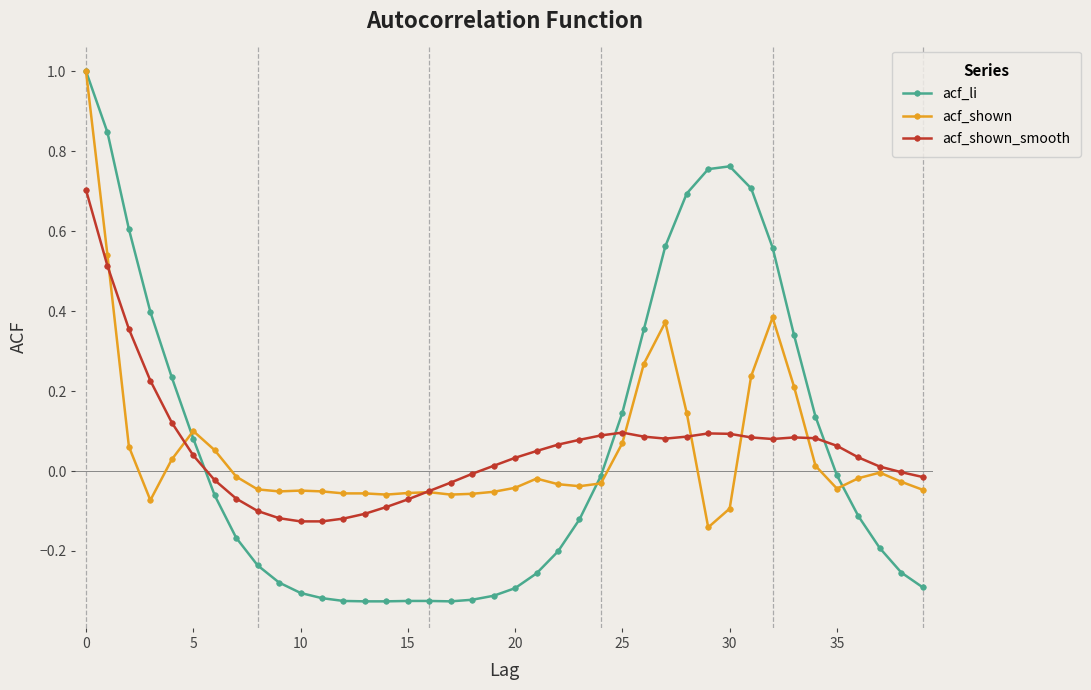

True or false: acf_li has more than 0 interior local peaks.

True